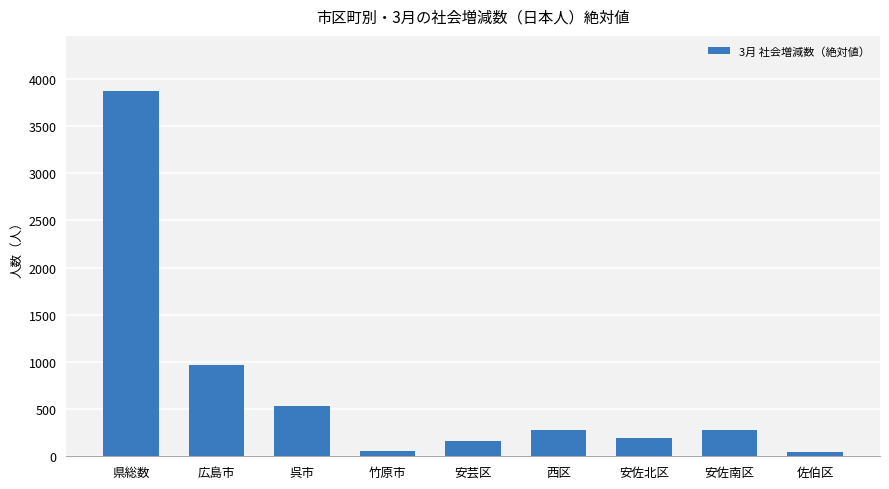

Does the chart contain any negative values?

No